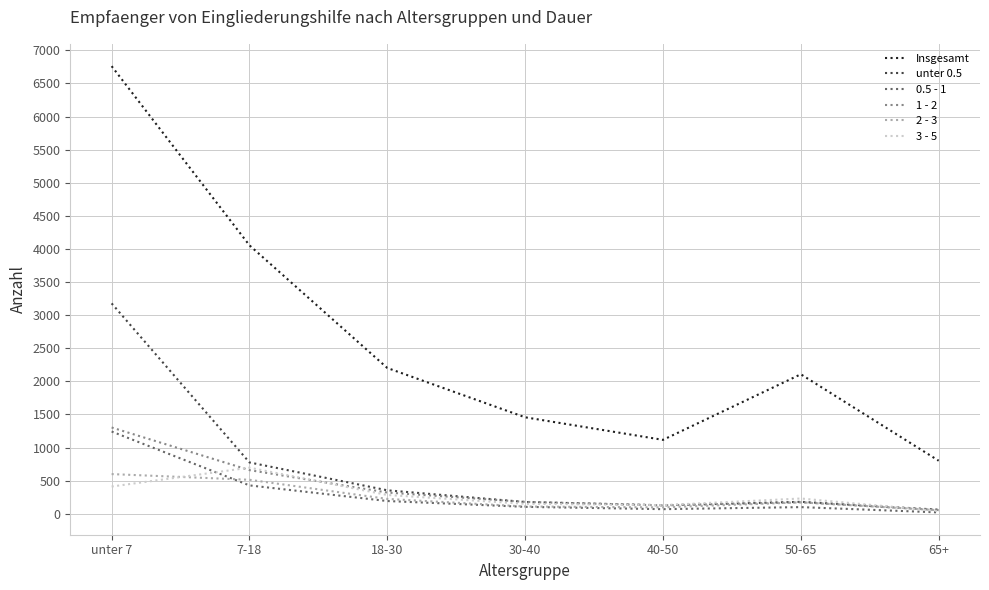

Is this an area chart (filled region under the line)?

No